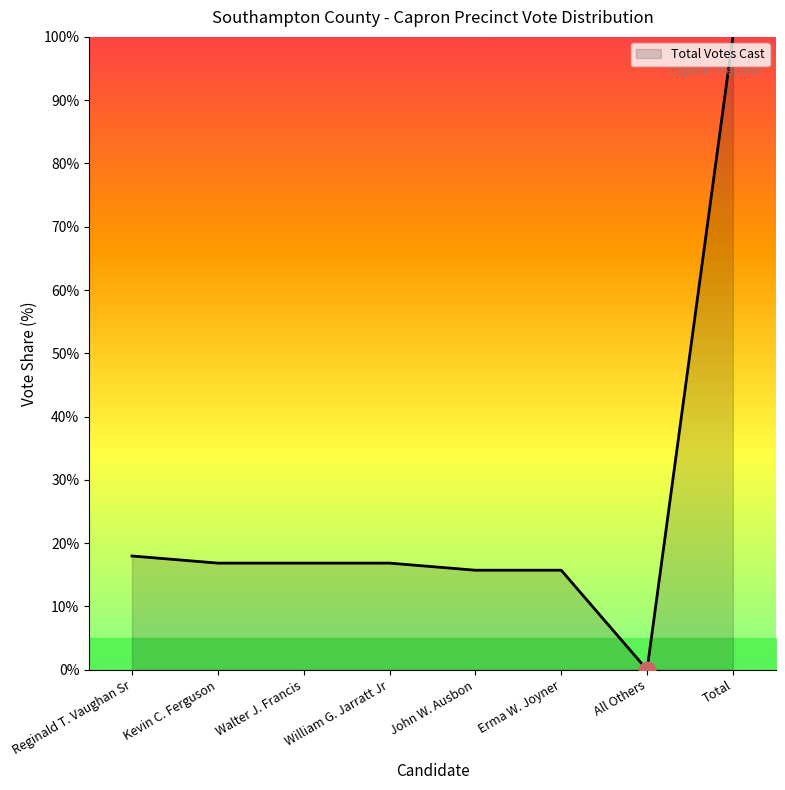

Reading left to right, what are all the values shown in this chart?

18.0	16.9	16.9	16.9	15.7	15.7	0.0	100.0